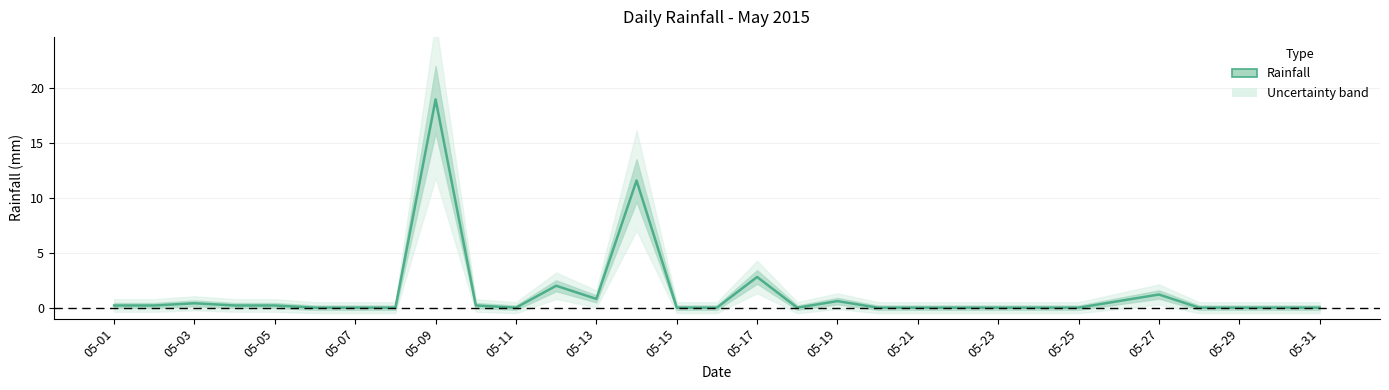

How many interior local valleys (lower than both neighbors) does the data have?

3